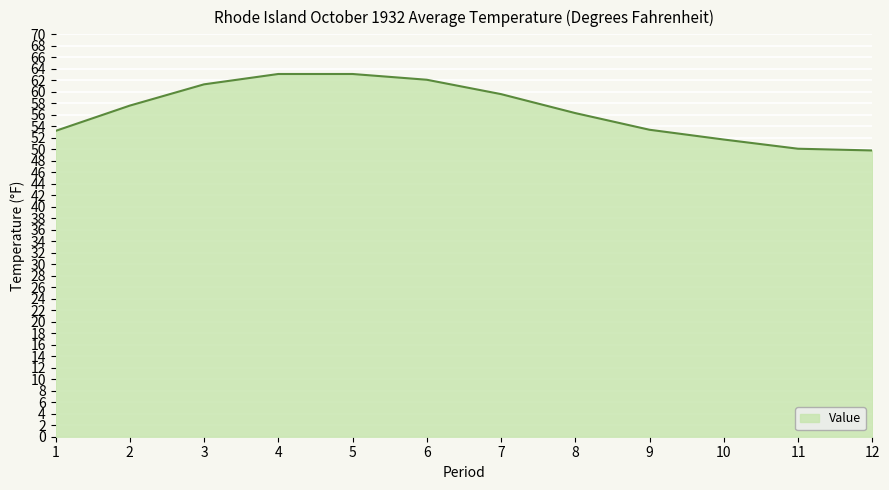

The value at 8 is 21.7. True or false?

False